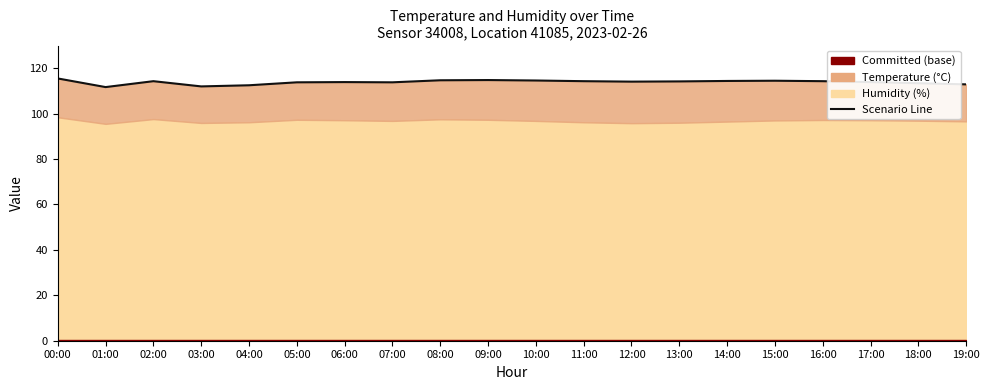

What is the change in value from 11:00 to 17:00?

-0.4